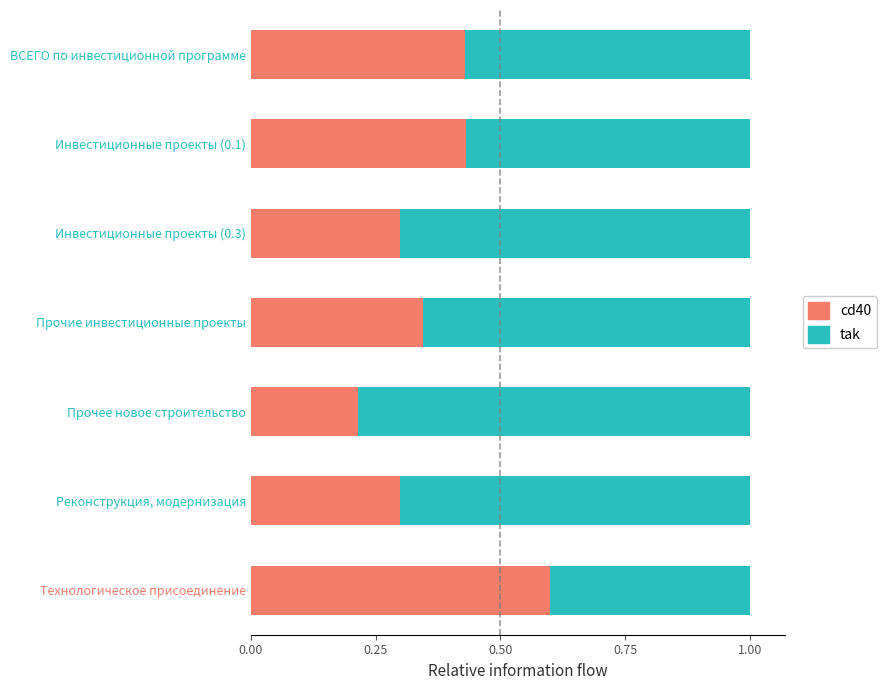

What is the total value across all series at Прочее новое строительство?

1.0